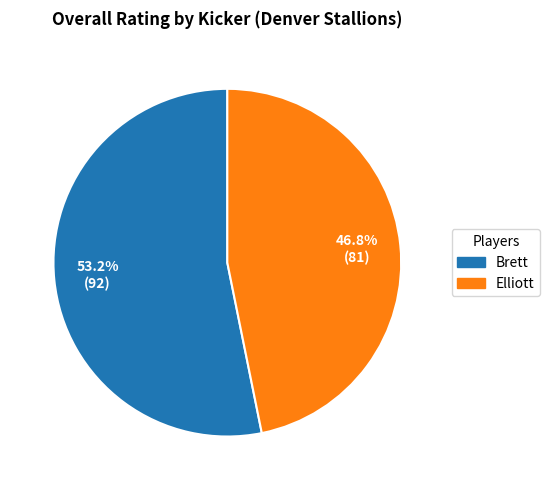

How many segments does this pie chart have?

2